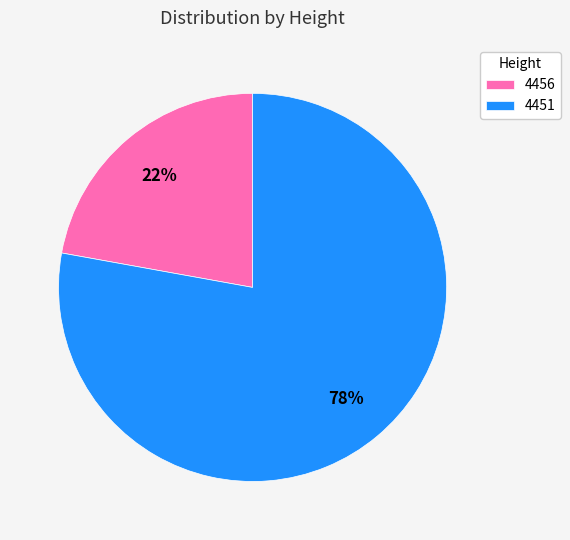

Which slice is the smallest?

4456